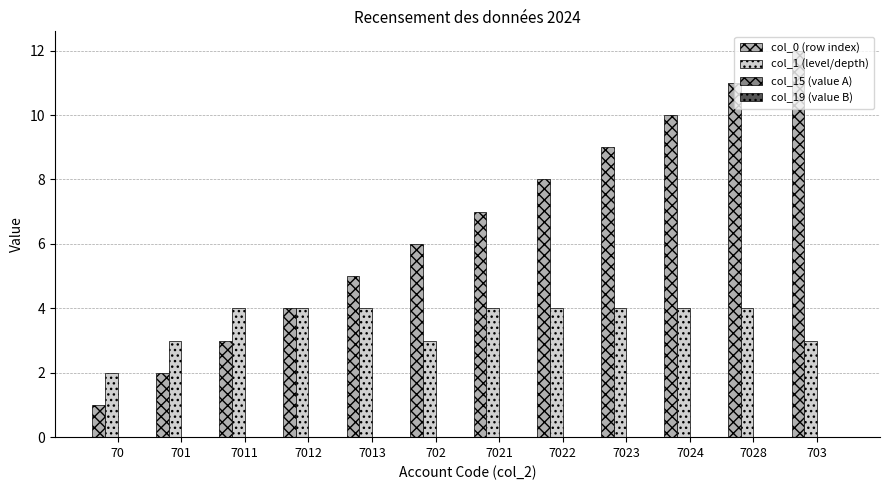

What is the spread (max minus min) of values at 7013?

1